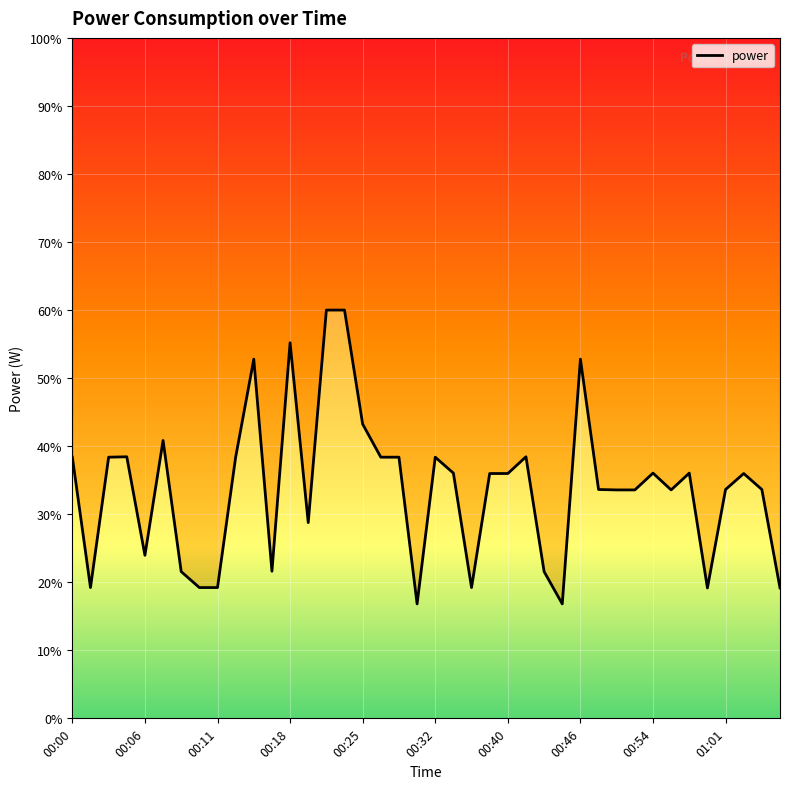

What is the difference between the second highest and minimum values?

43.2